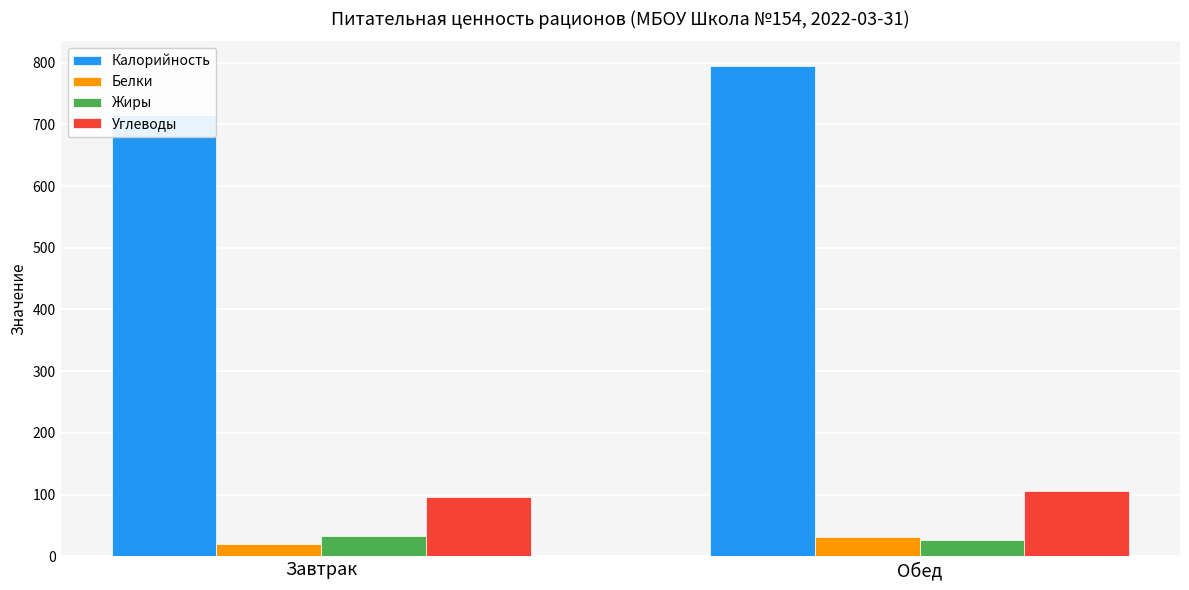

What is the sum of the Белки values at Обед and Завтрак?

50.4